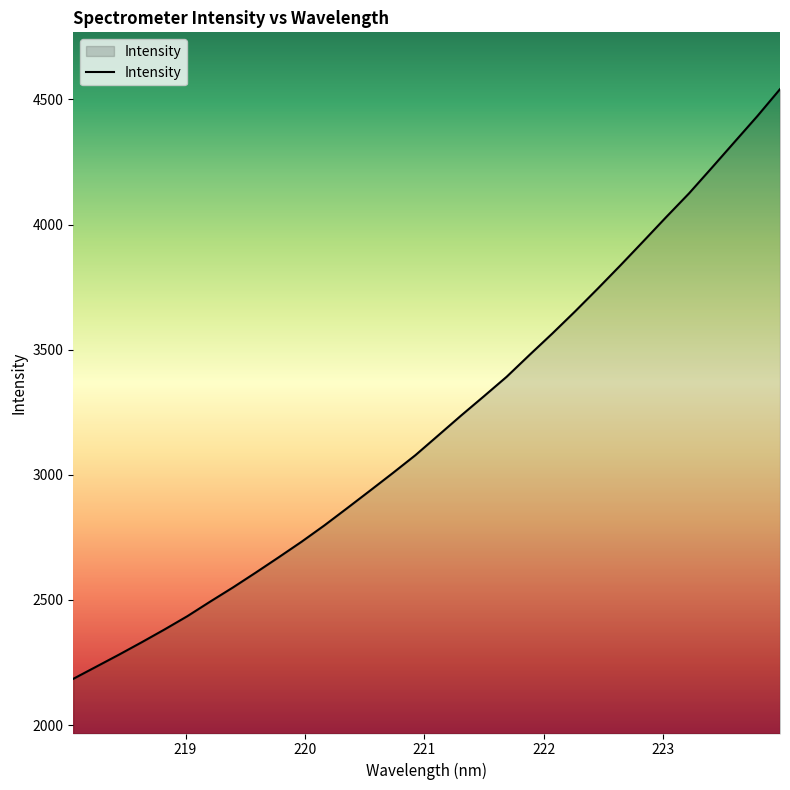

What is the minimum value shown in the chart?

2185.0